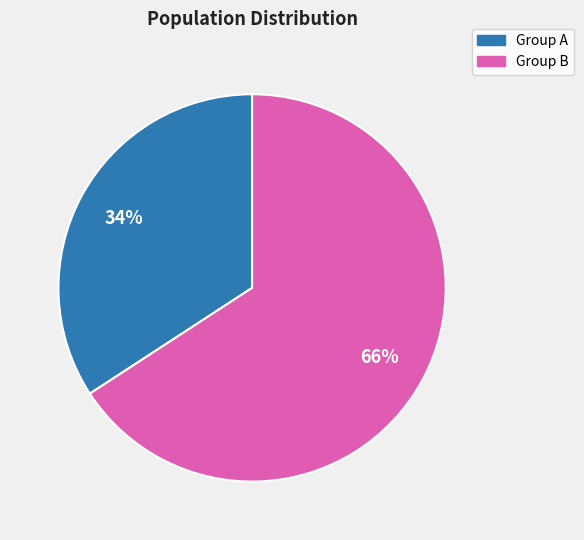

Does any single category account for the majority?

Yes